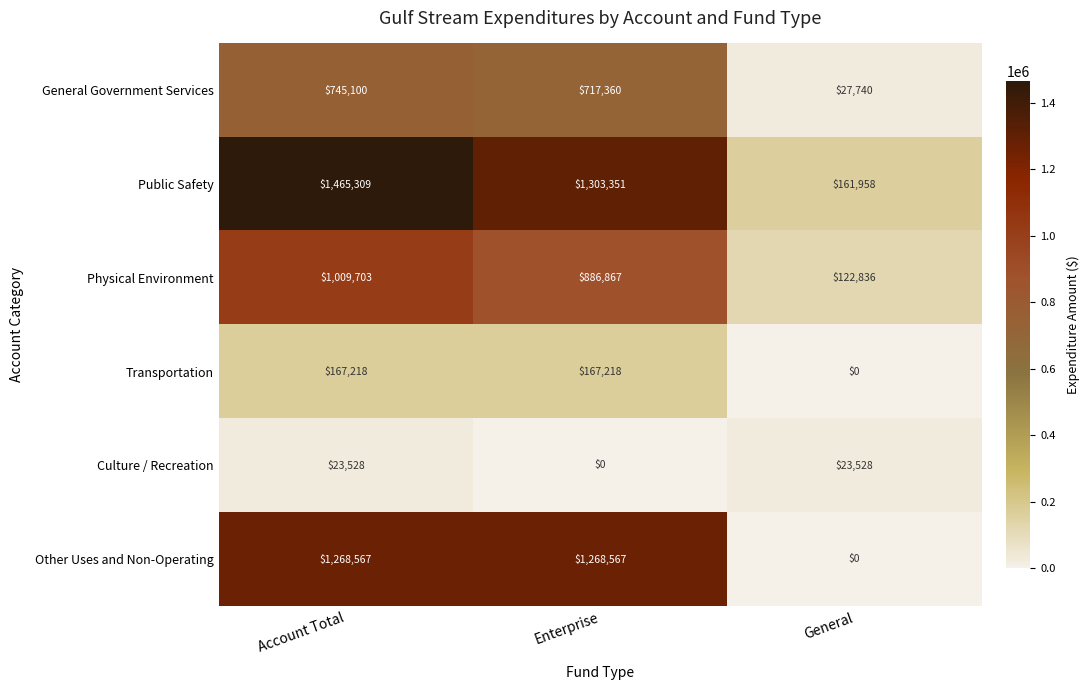

The Transportation series shows 239519 at Account Total. True or false?

False